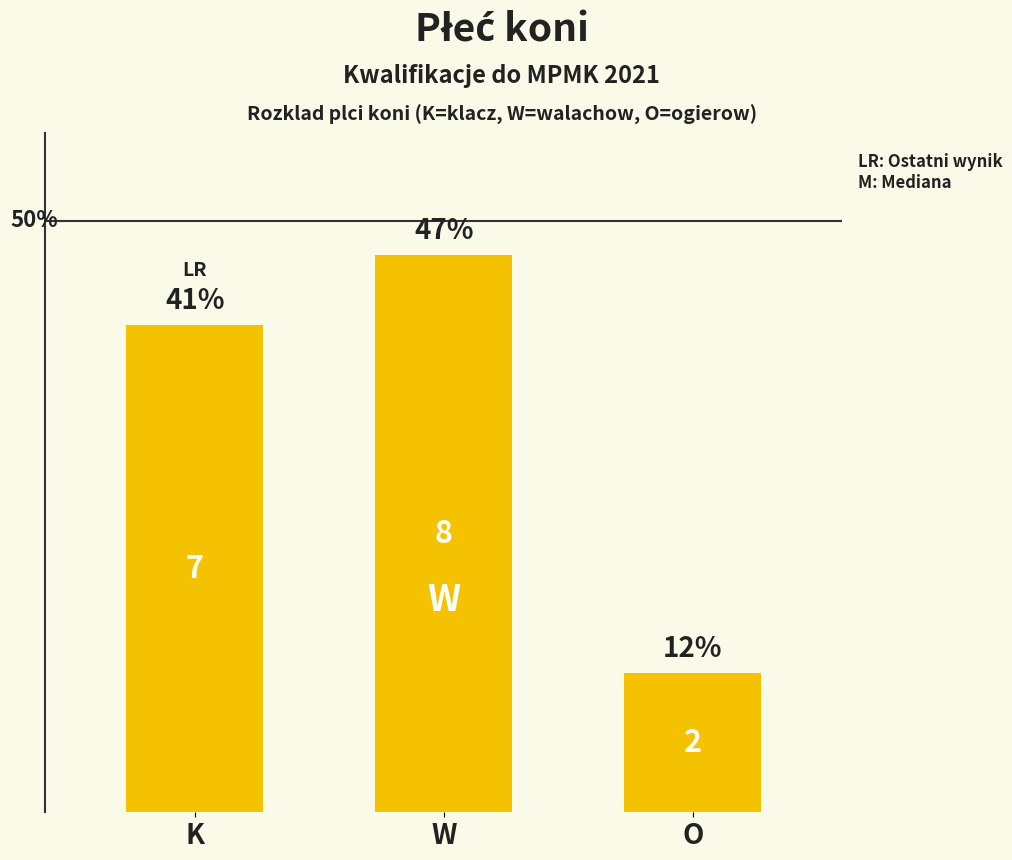

How many bars are there in total?

3